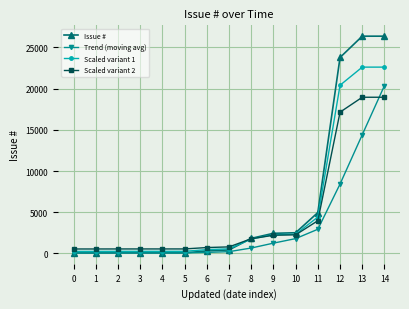

Rank the series by their maximum value, from highest to lowest.

Issue #, Scaled variant 1, Trend (moving avg), Scaled variant 2